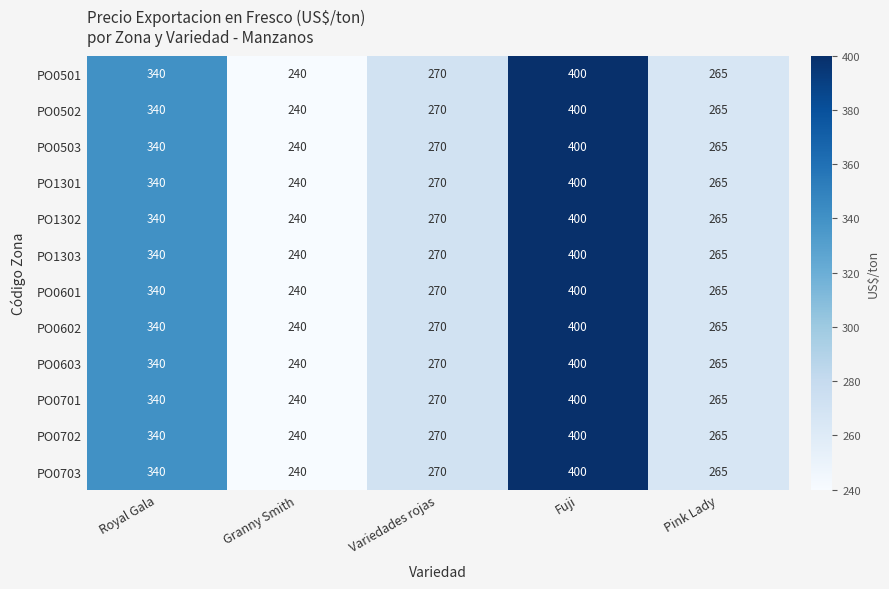

At which category is the sum across all series the highest?

Fuji